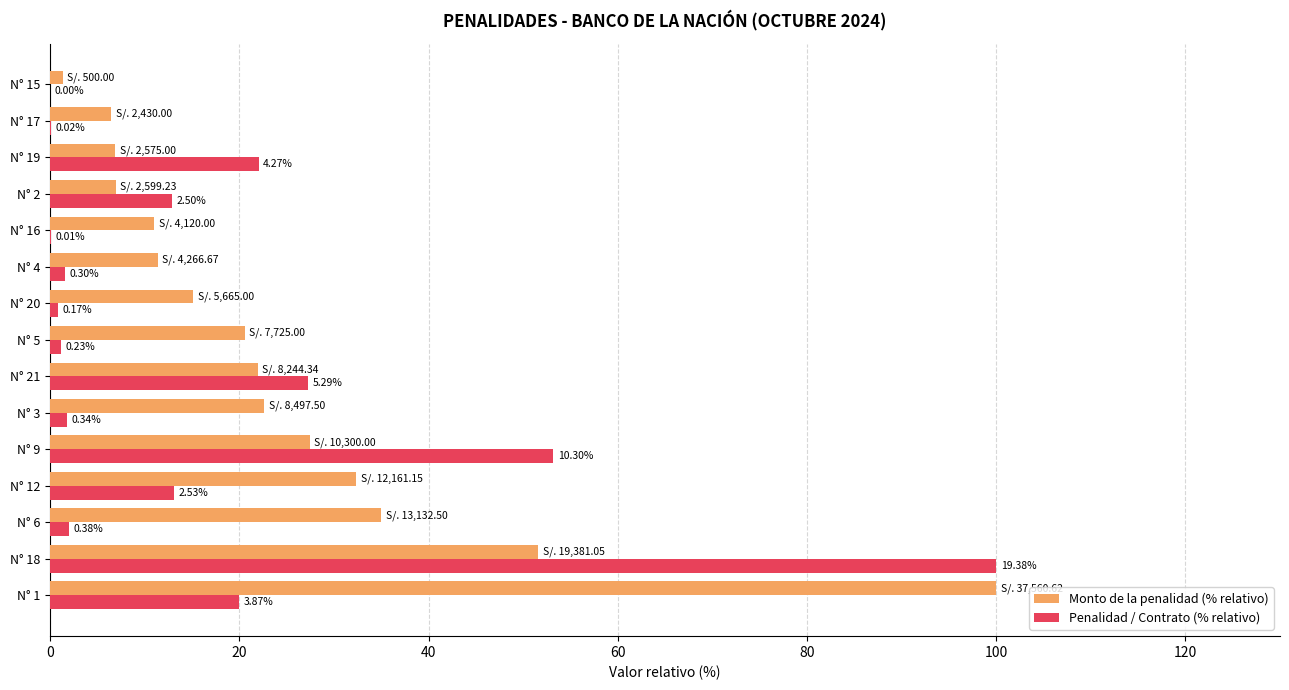

What is the value of the Penalidad / Contrato (% relativo) bar at the 2nd from the left?

100.0